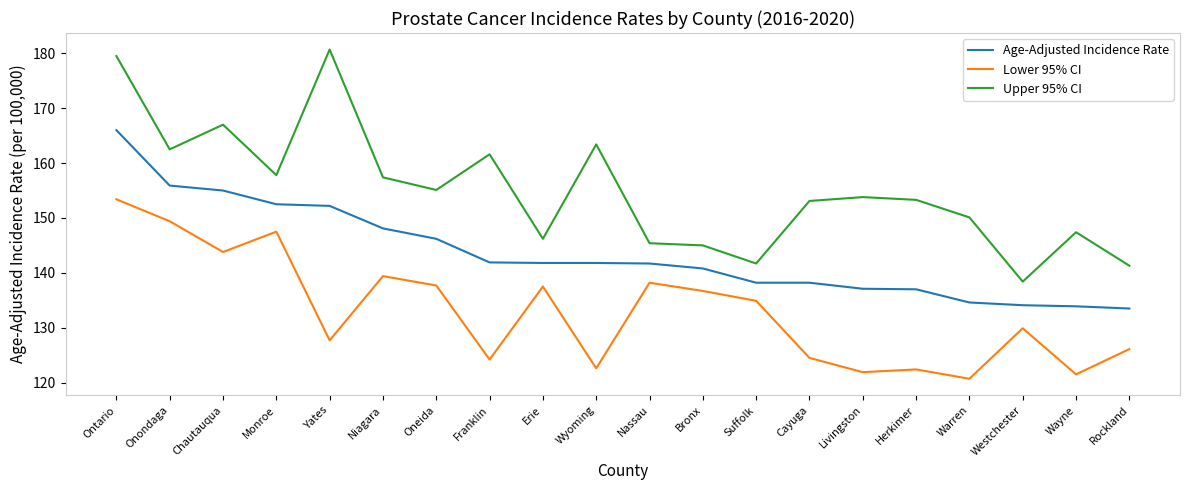

Which series has the largest total across all categories?

Upper 95% CI